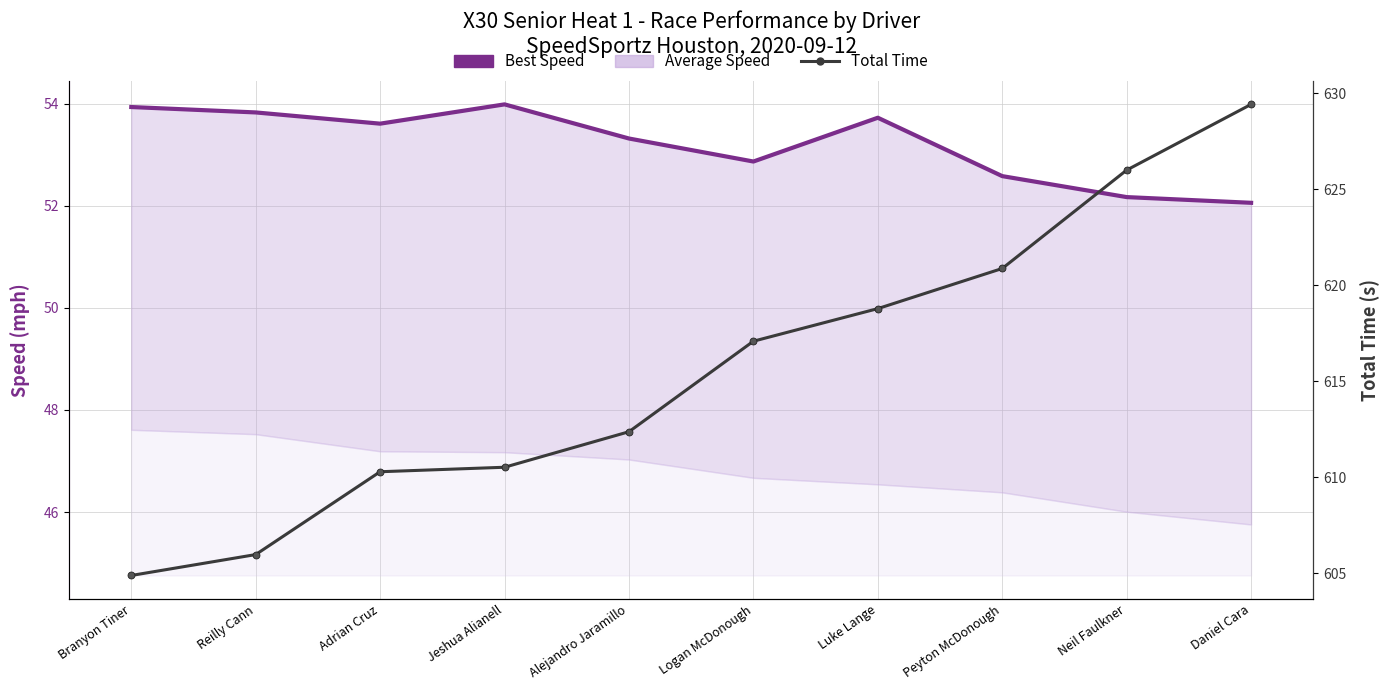

True or false: Best Speed (line) and Total Time cross at least once.

False